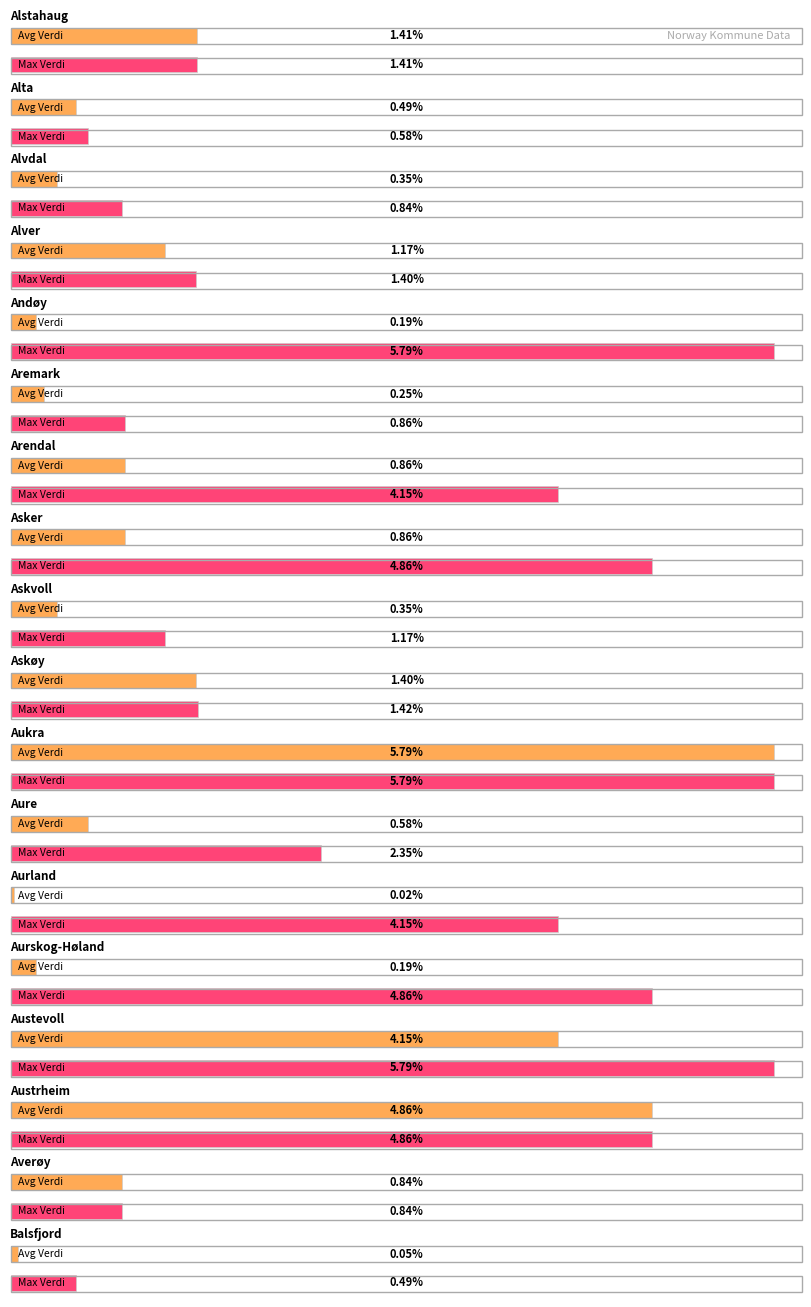

What is the difference between the Max Verdi (%) values at Aukra and Aure?

3.4